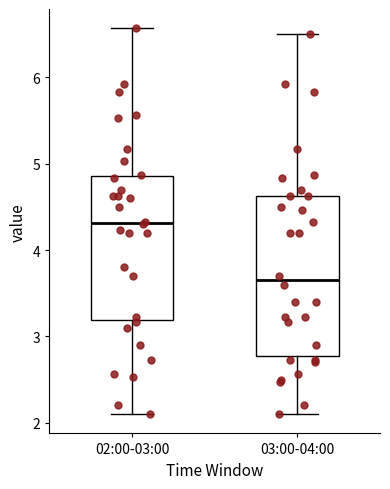

Which box's median line is the highest?

02:00-03:00